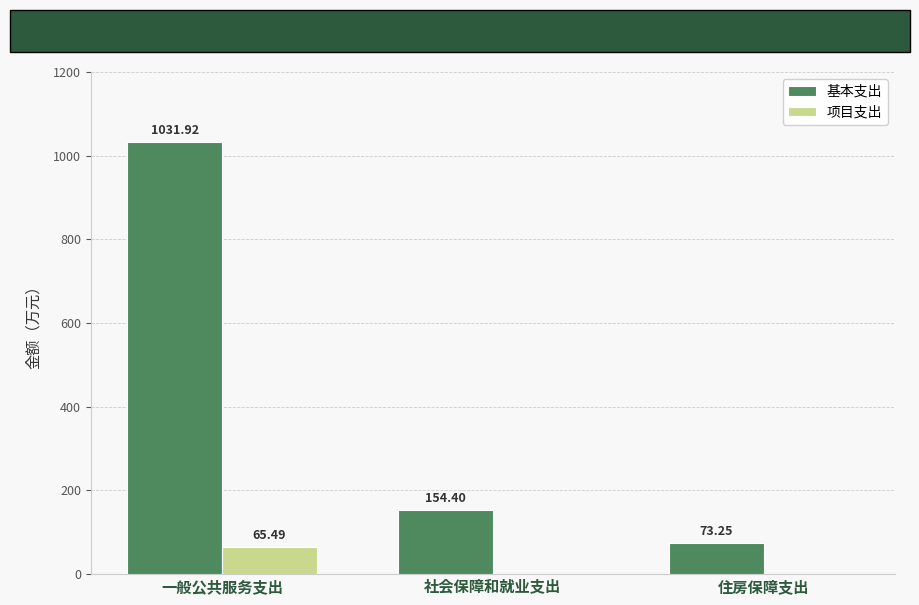

Between 一般公共服务支出 and 住房保障支出, which series saw the biggest shift?

基本支出